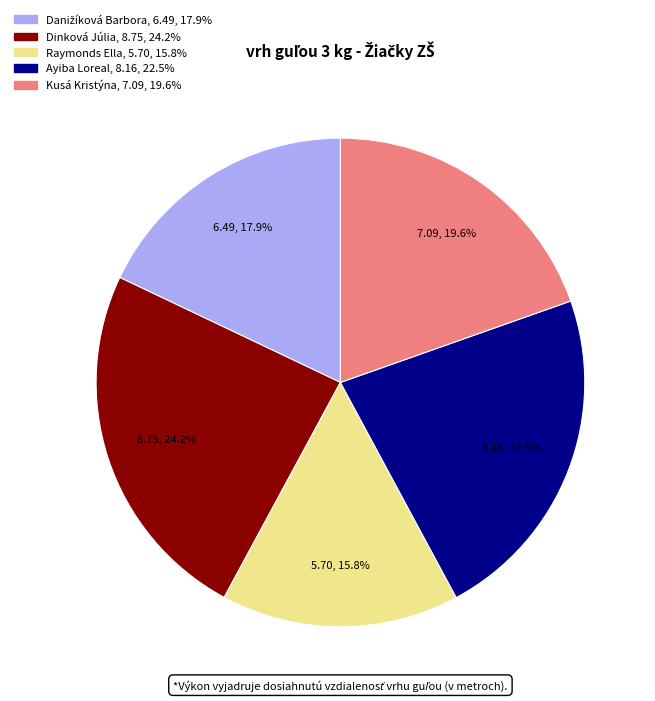

Which category has the biggest portion of the pie?

Dinková Júlia